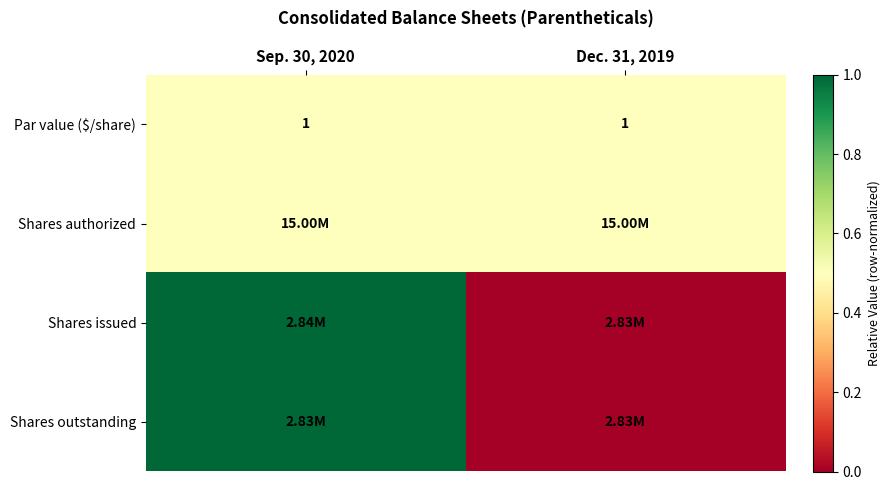

What is the sum of all Par value ($/share) values?

2.0